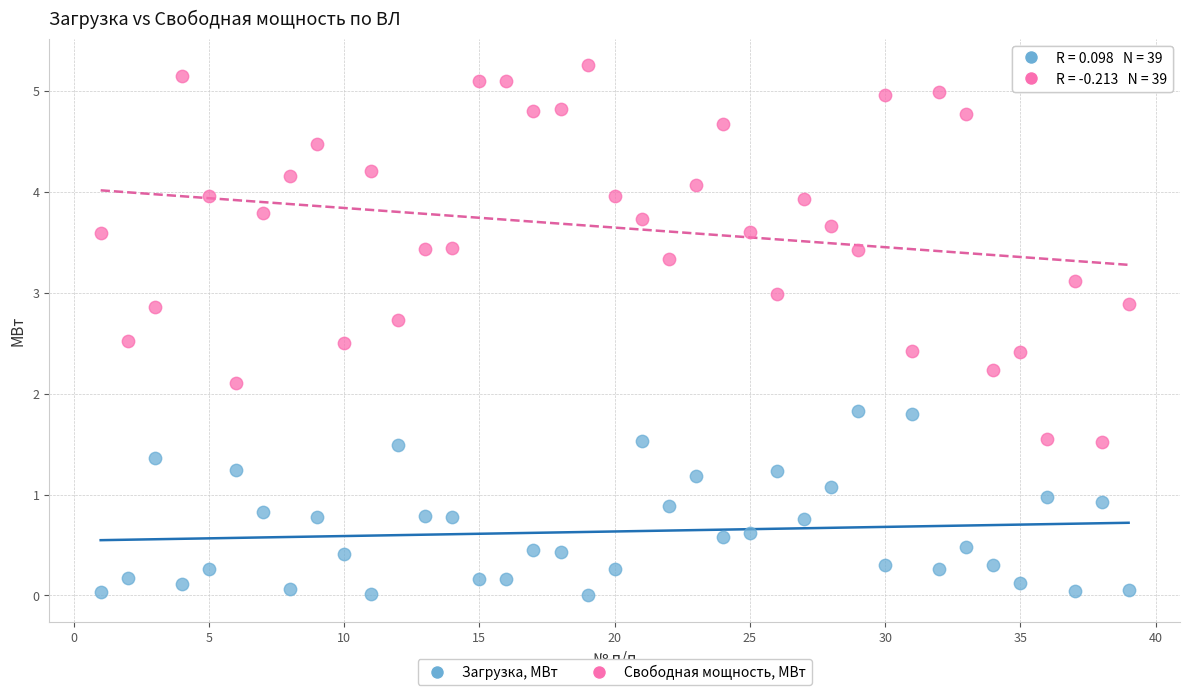

Across all series, what Y value is closest to 2?

2.1